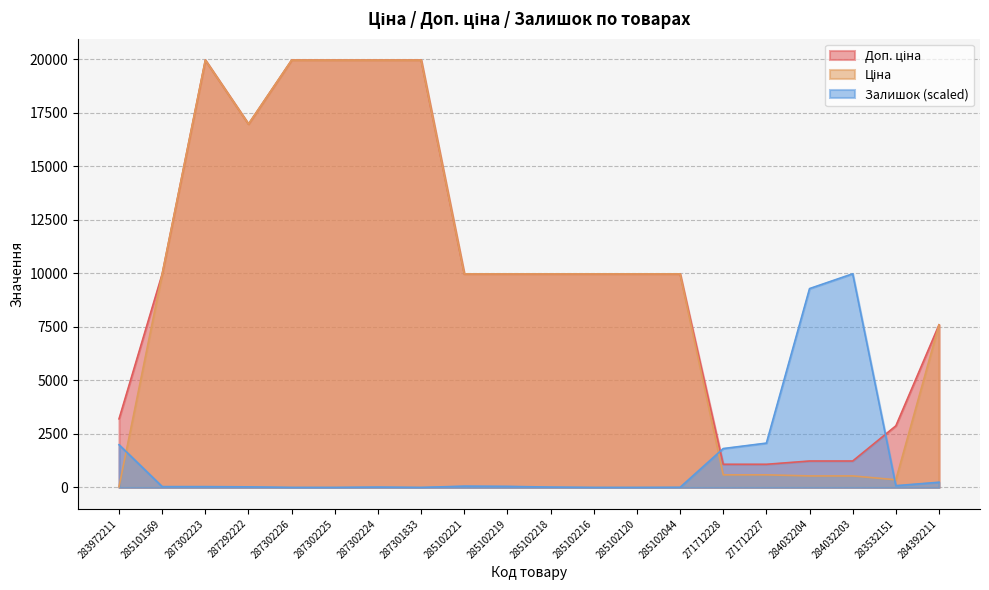

Between 287302224 and 284392211, which series saw the biggest shift?

Ціна